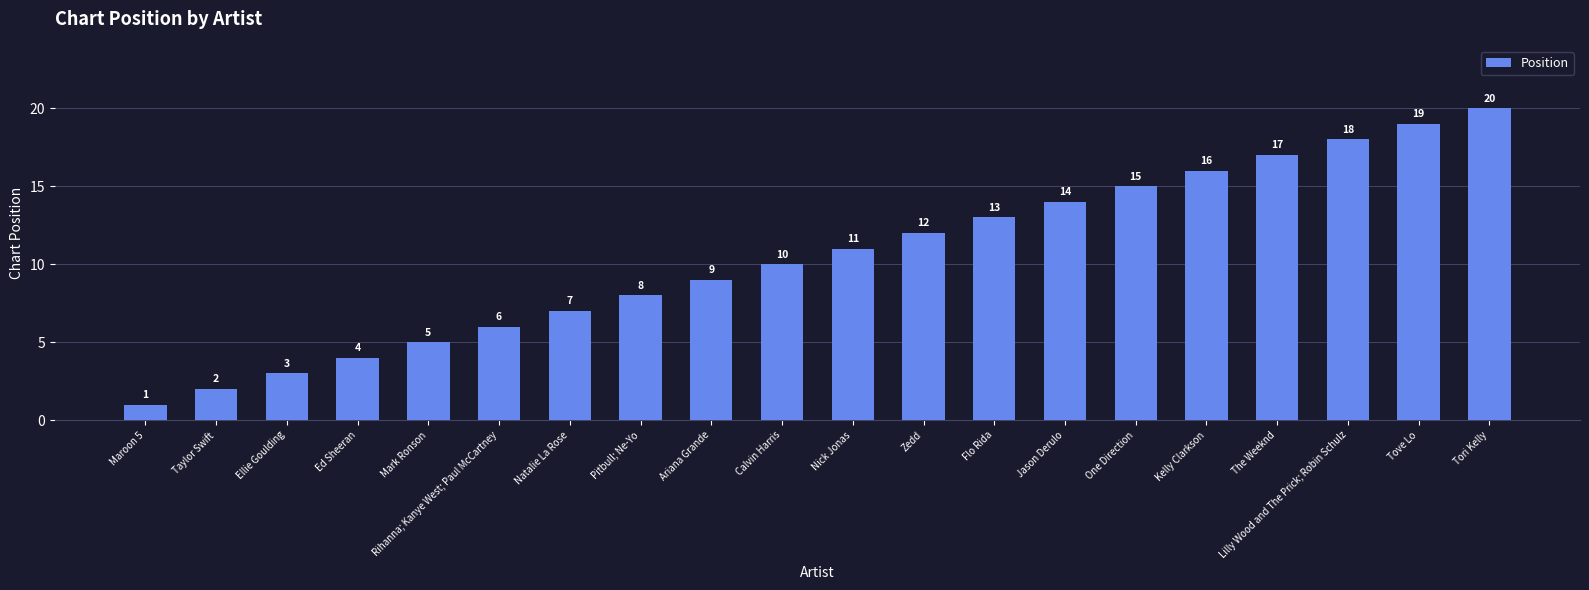

What is the difference between the maximum and minimum values?

19